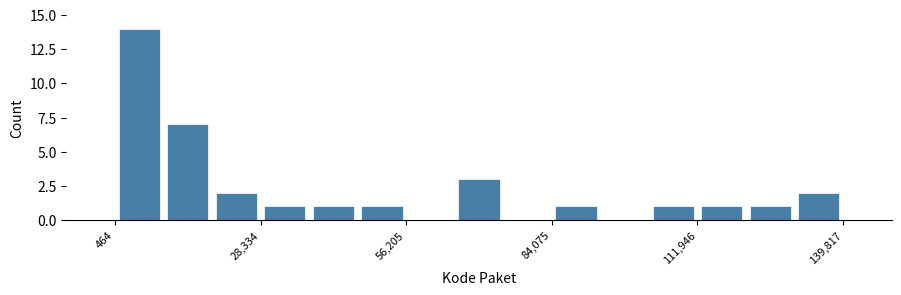

Around what value on the x-axis is the tallest bar? Give the approximate position of its centre, as read against the axis.

5000